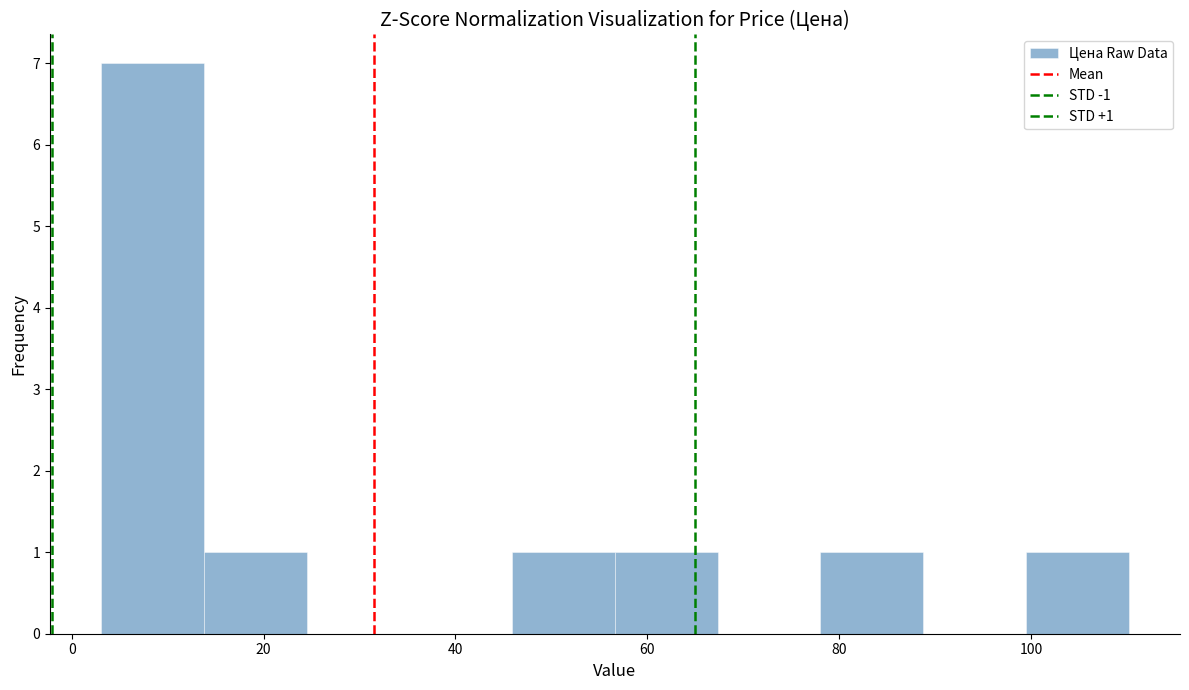

Over which range of the x-axis is the bar tallest?

4 to 14